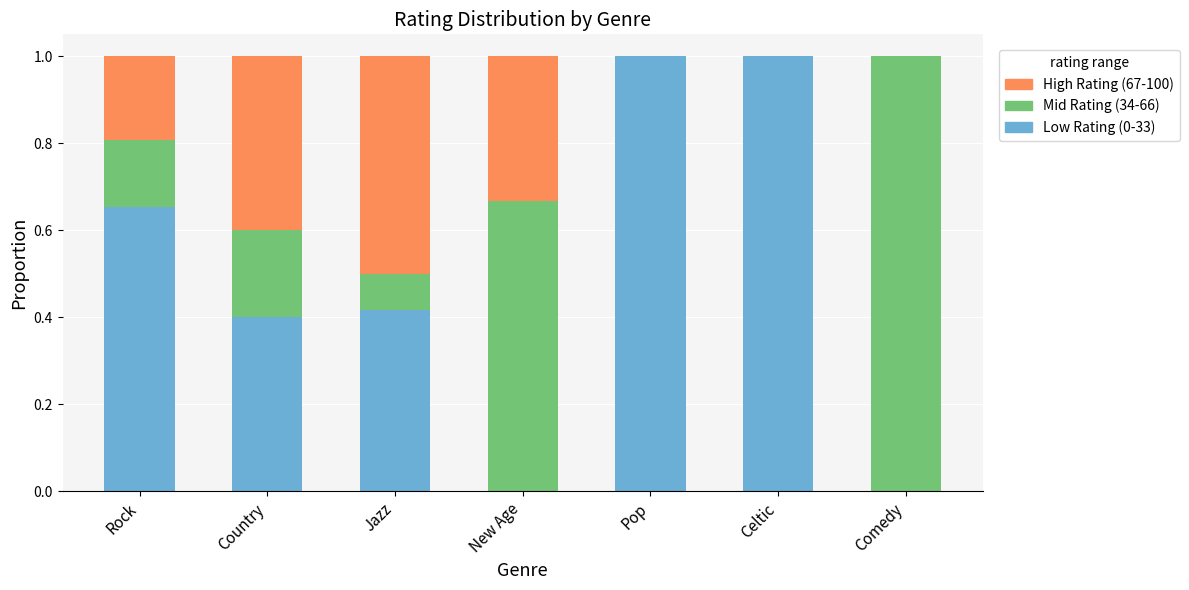

The value of Low Rating (0-33) at Pop is 1.4. True or false?

False